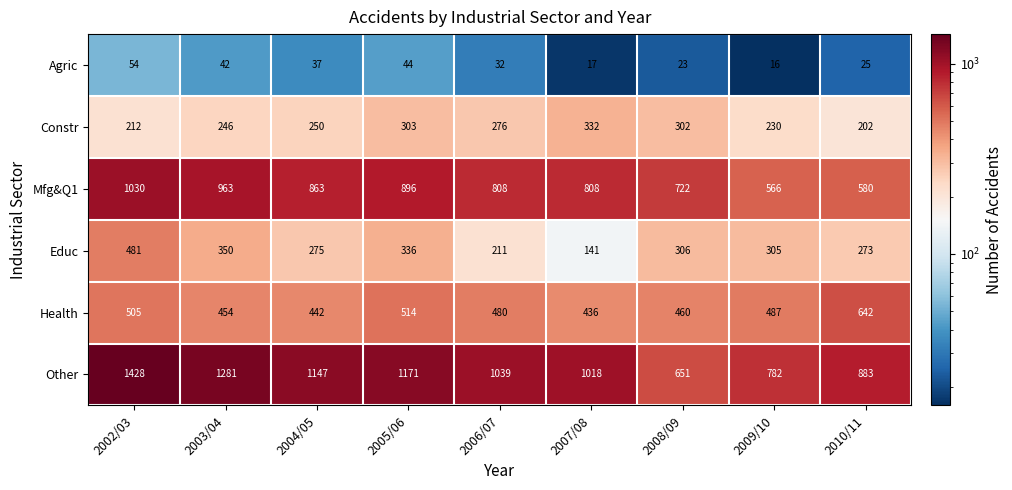

What is the maximum value for Agric?

54